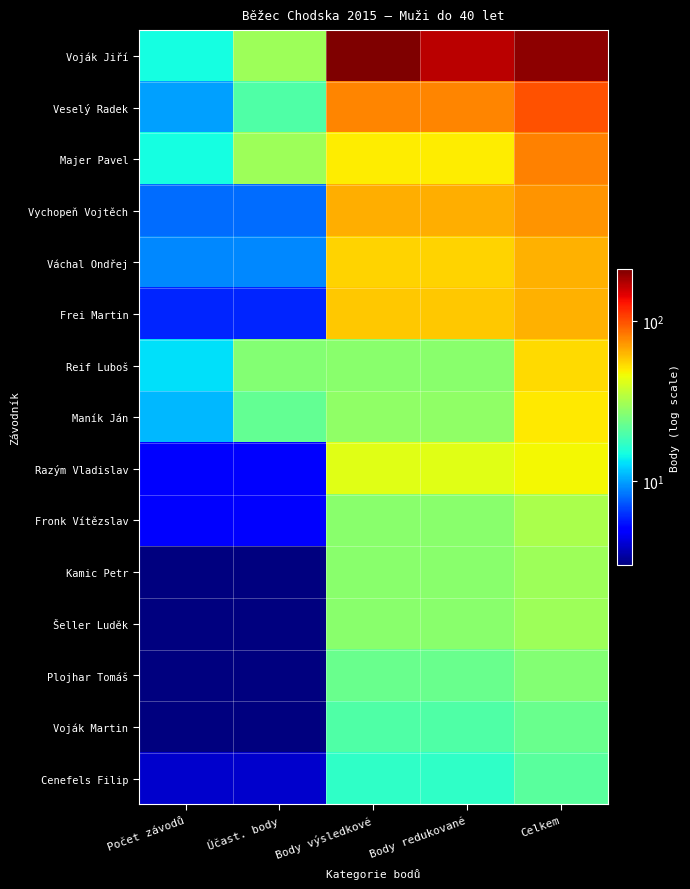

Rank the series by their maximum value, from highest to lowest.

Voják Jiří, Veselý Radek, Majer Pavel, Vychopeň Vojtěch, Váchal Ondřej, Frei Martin, Reif Luboš, Maník Ján, Razým Vladislav, Fronk Vítězslav, Kamic Petr, Šeller Luděk, Plojhar Tomáš, Voják Martin, Cenefels Filip